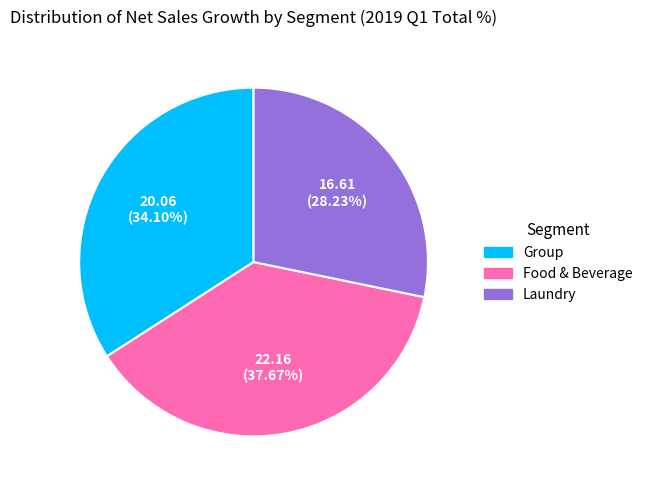

Is there any slice that represents more than half of the pie?

No